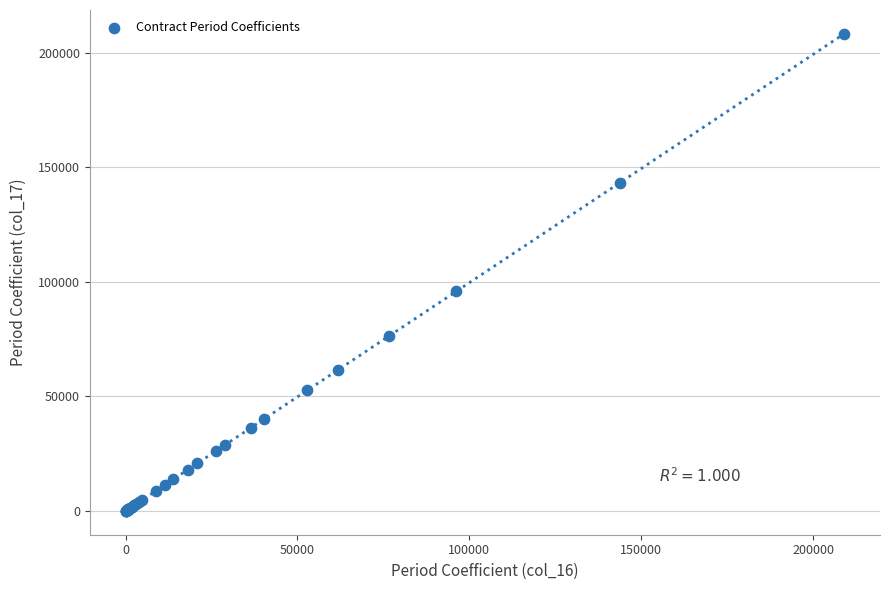

What Y value in the scatter plot is closest to 104108?

95792.8